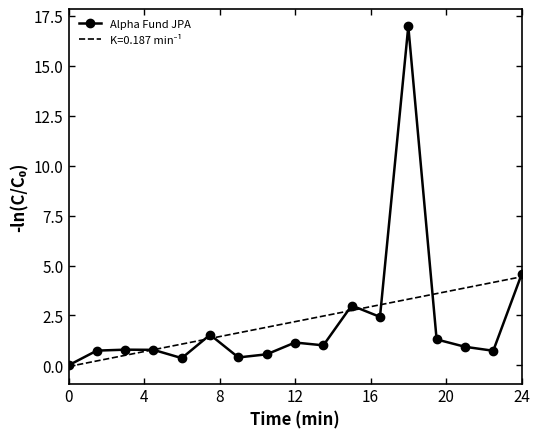

Which series has the widest spread of values?

Alpha Fund JPA